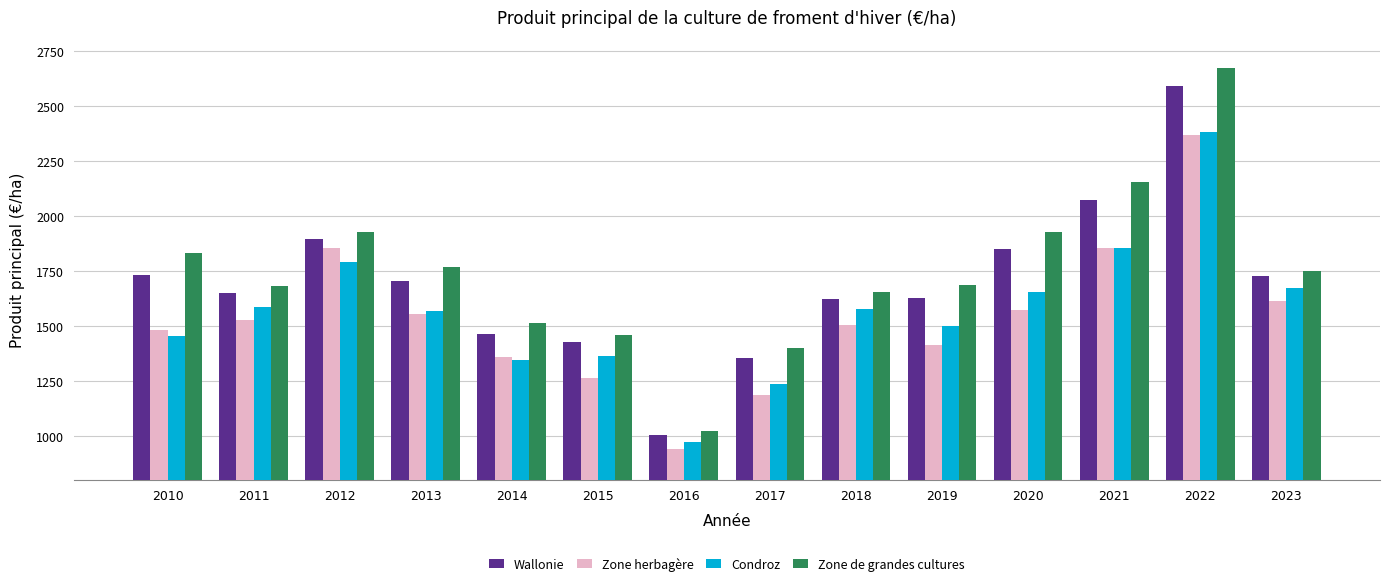

What is the difference between the highest and lowest values at 2011?

155.5